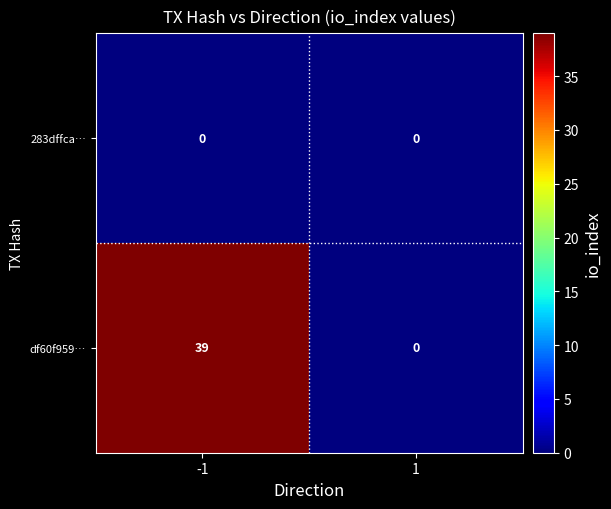

Between -1 and 1, which series saw the biggest shift?

df60f959…